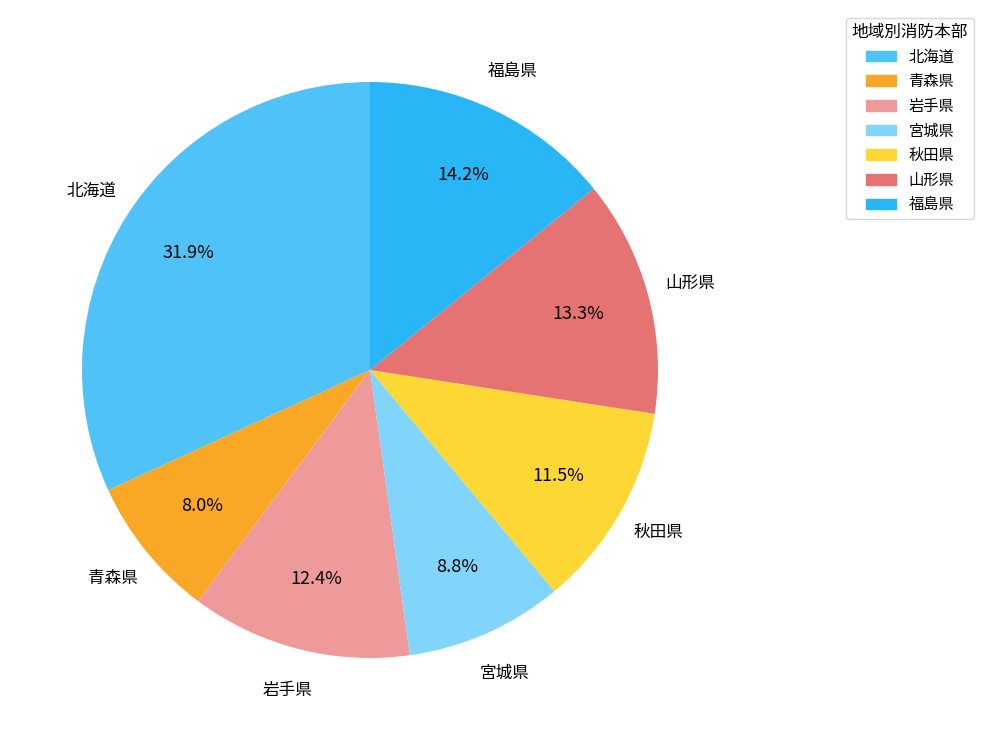

Rank the categories by value from lowest to highest.

青森県, 宮城県, 秋田県, 岩手県, 山形県, 福島県, 北海道